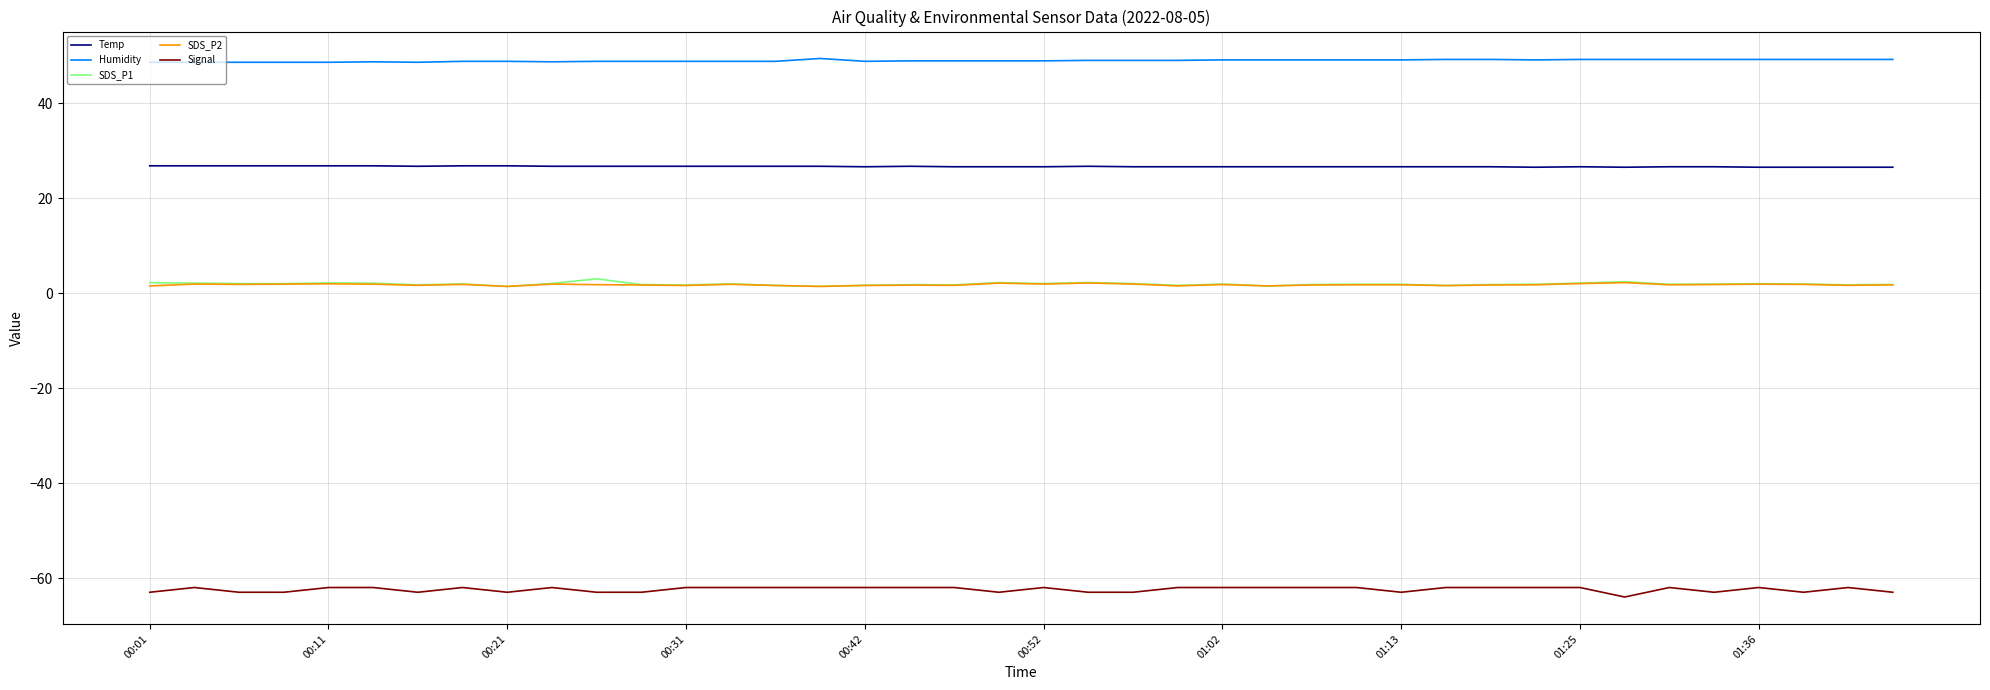

What is the sum of all Temp values?

1066.0